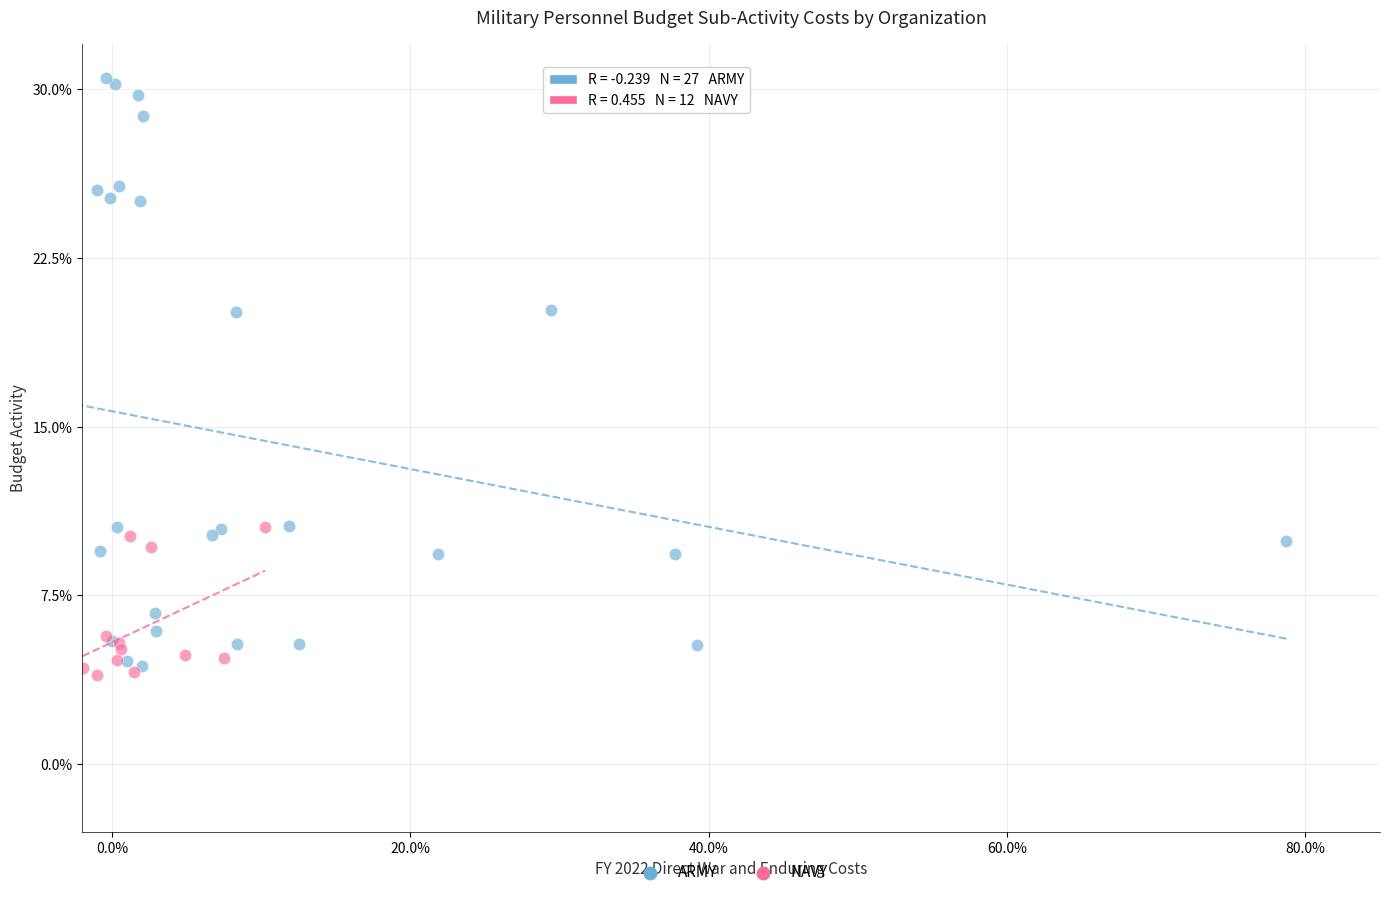

Which series has the largest Y range (max minus min)?

ARMY